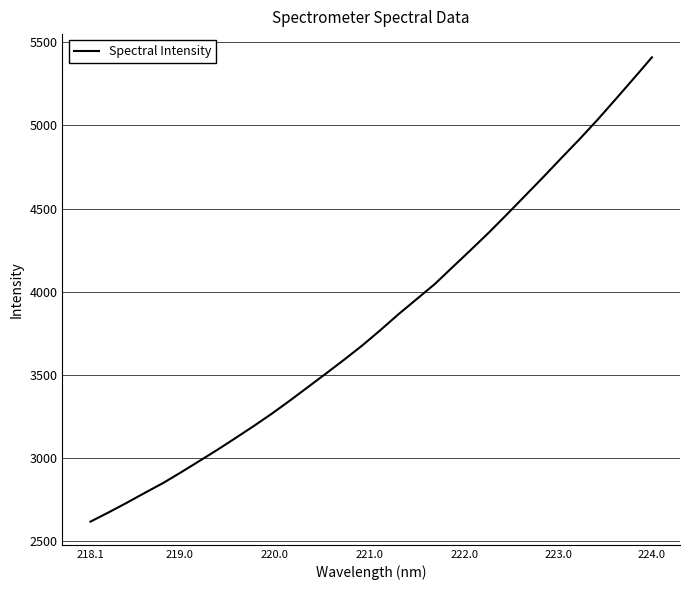

What is the difference between the second highest and second lowest values?

2611.7